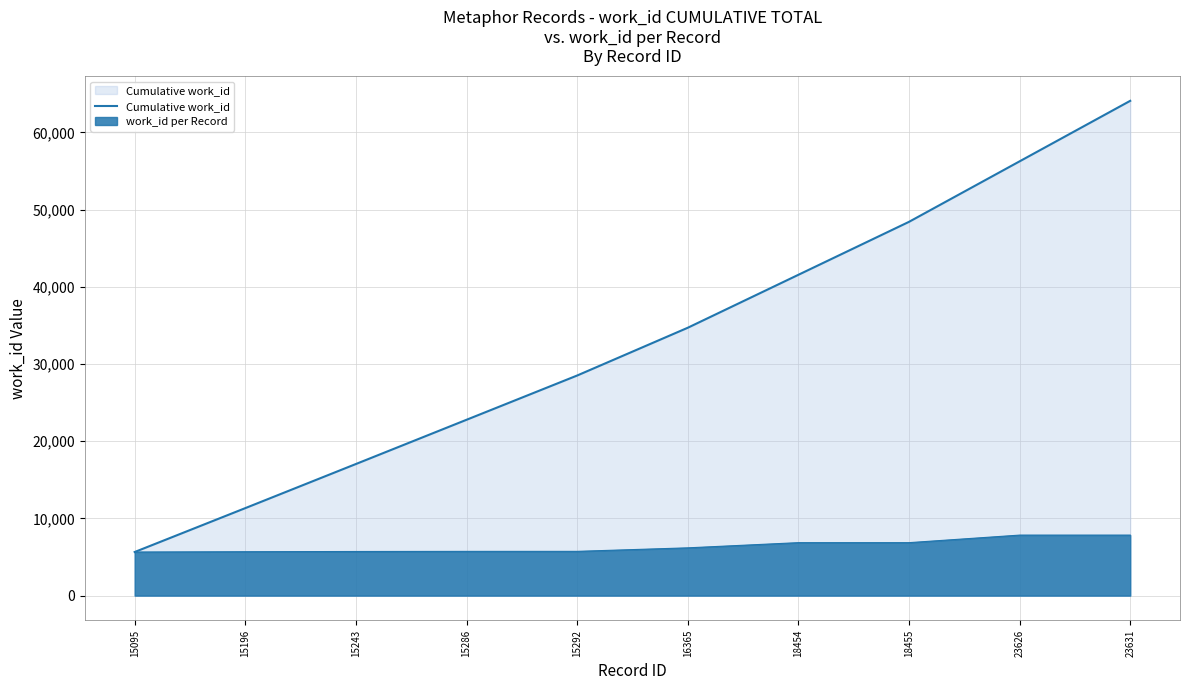

Between 16365 and 15196, which is larger?

16365